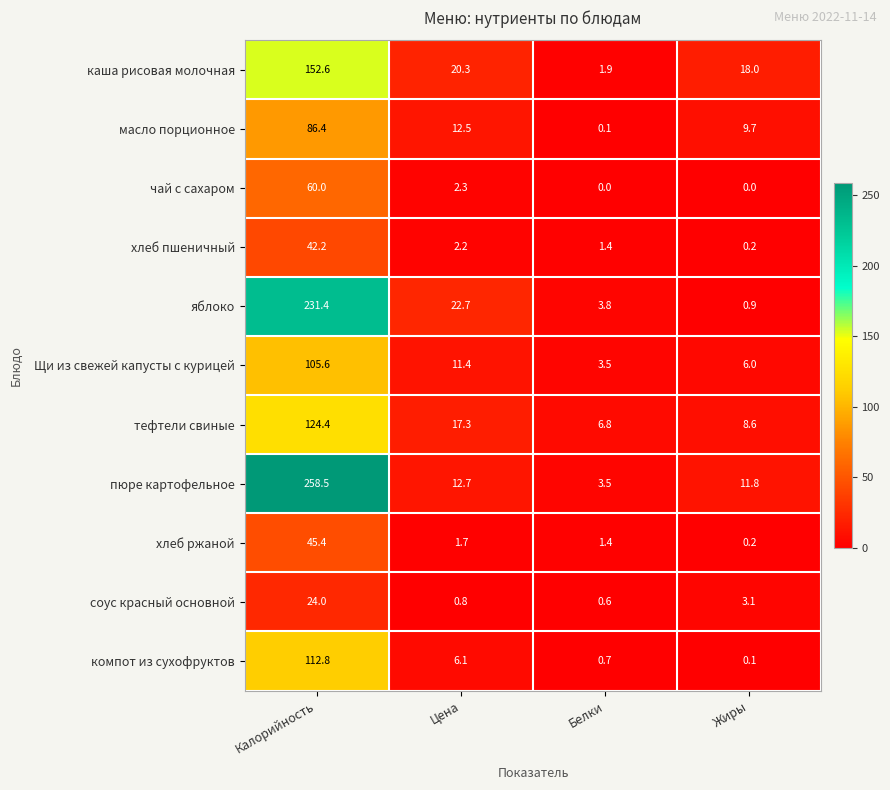

What is the approximate value of каша рисовая молочная at Цена?

20.3